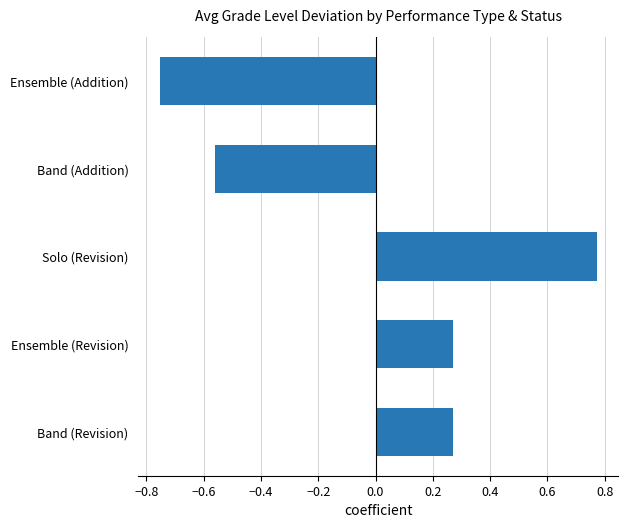

Which category has the highest value across all series?

Solo (Revision)